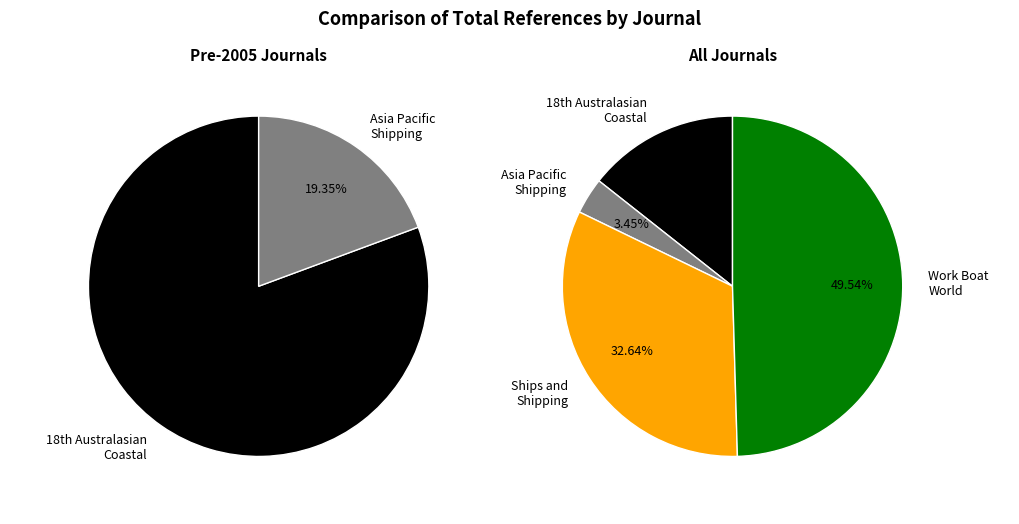

To the nearest percent, what portion does Ships and Shipping represent?

33%